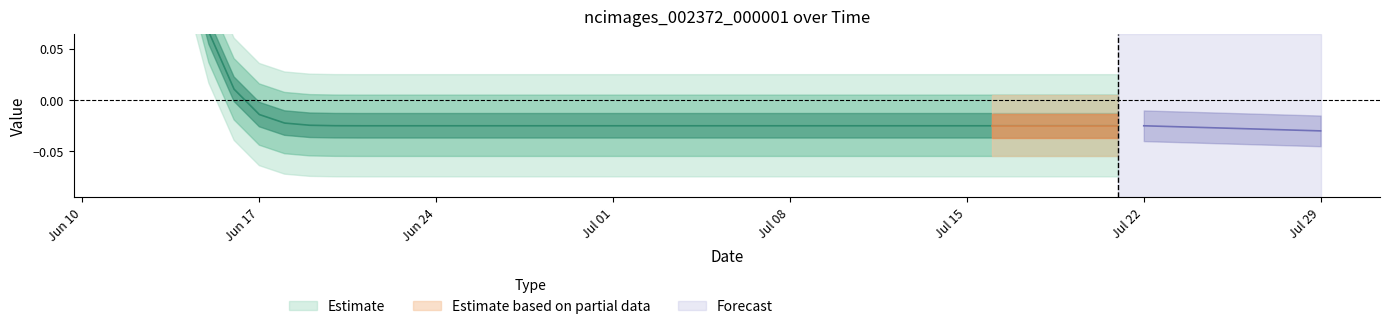

What is the maximum value shown in the chart?

1